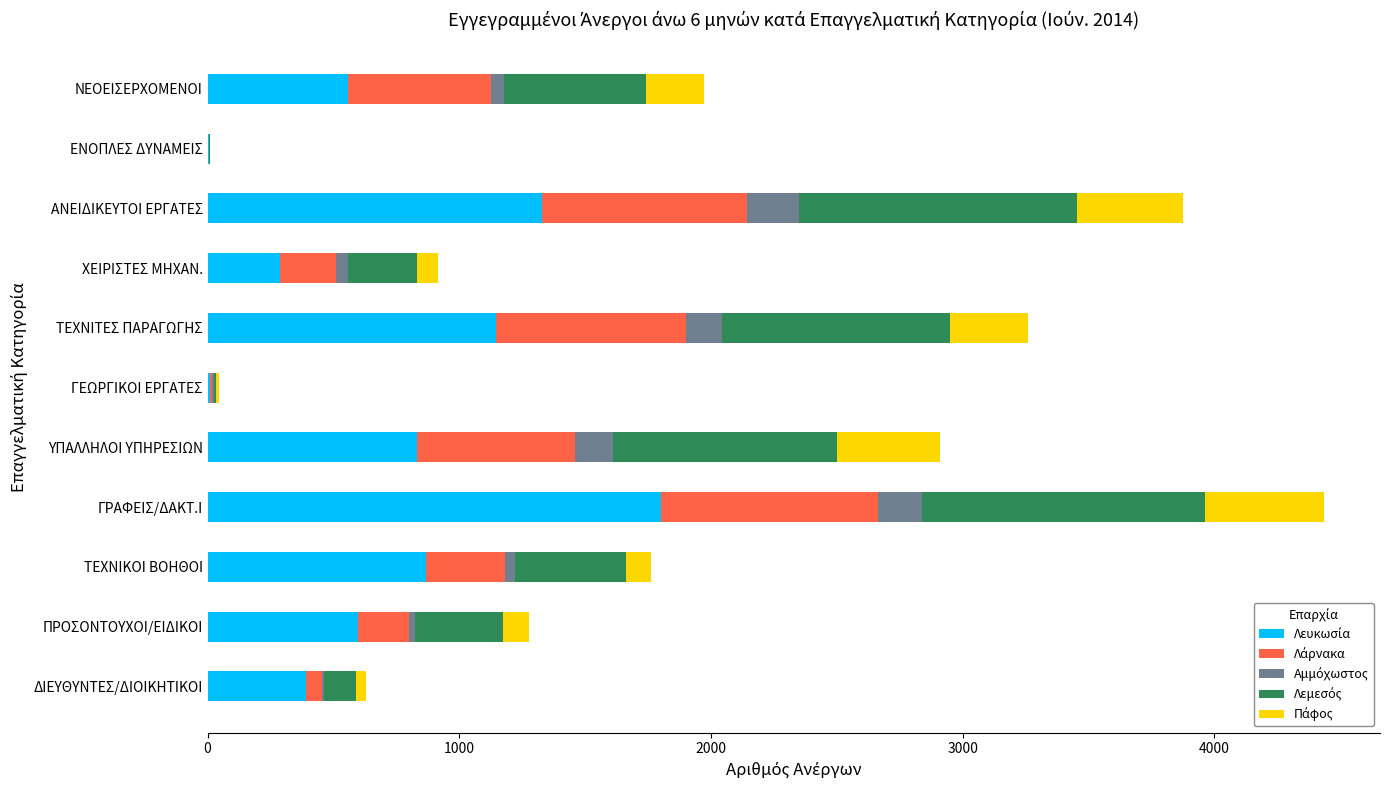

What is the total value across all series at ΤΕΧΝΙΤΕΣ ΠΑΡΑΓΩΓΗΣ?

3259